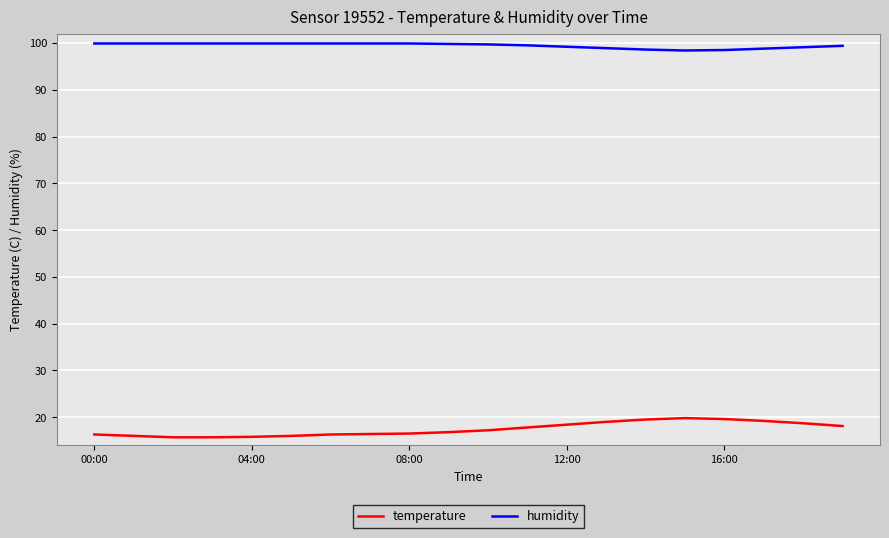

Which series has the largest total across all categories?

humidity